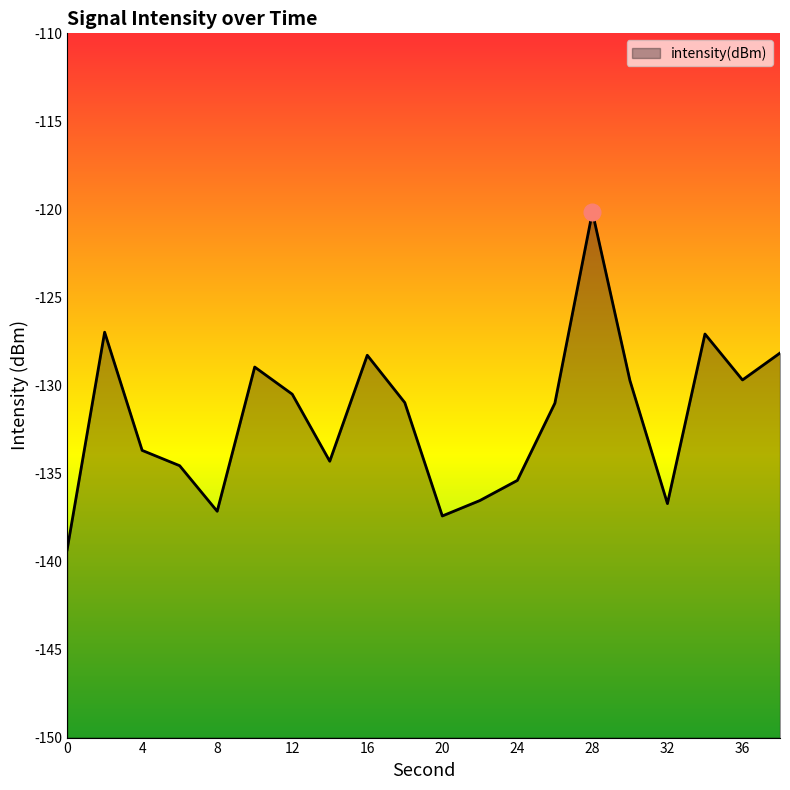

How many interior local peaks (higher than both neighbors) does the data have?

5